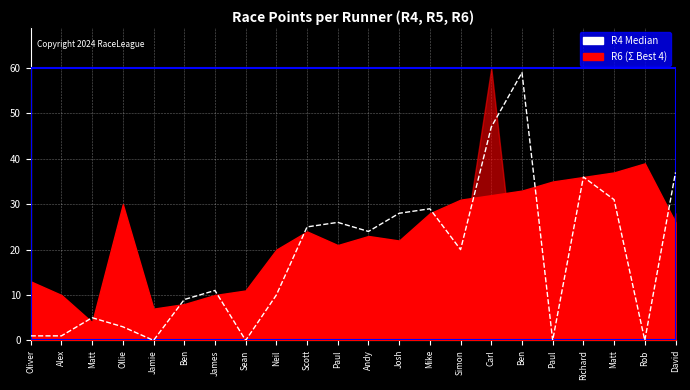

Which label corresponds to the largest value in the chart?

Ben